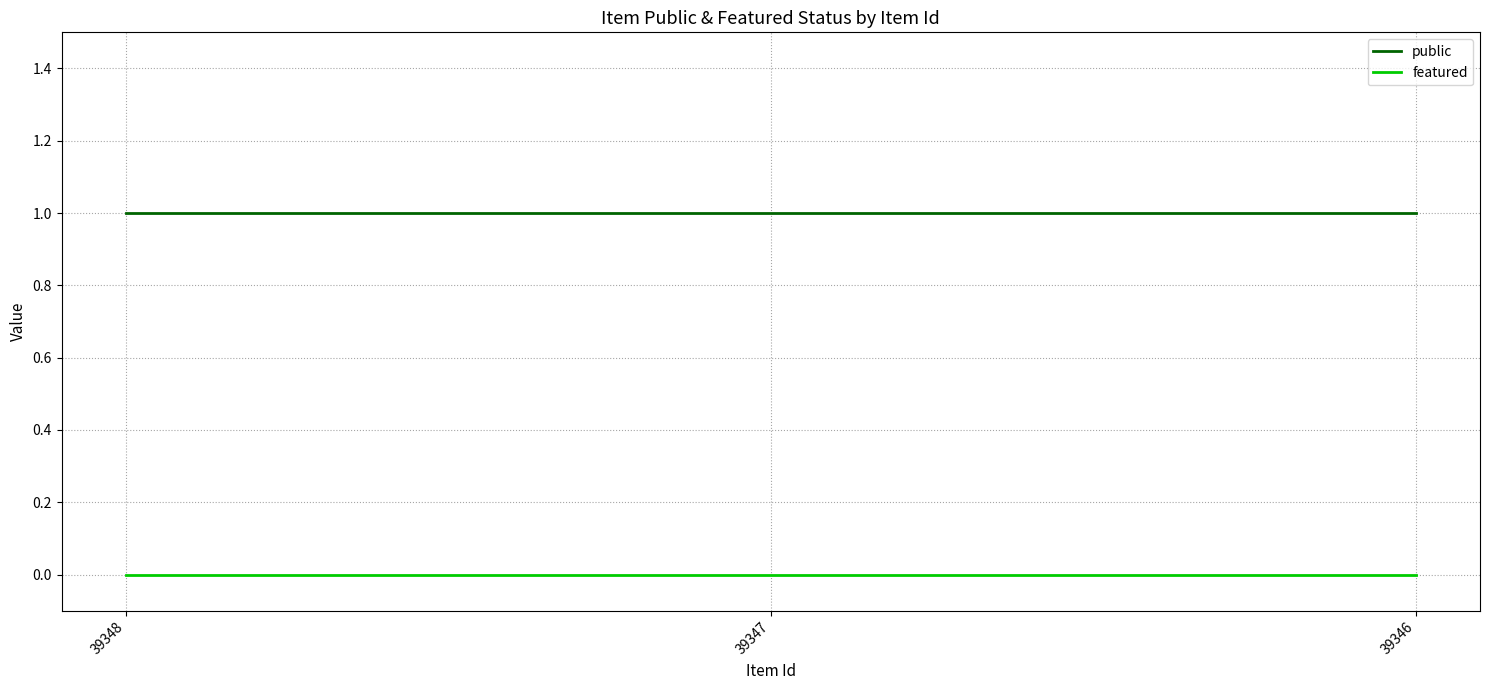

Rank the series by their maximum value, from lowest to highest.

featured, public